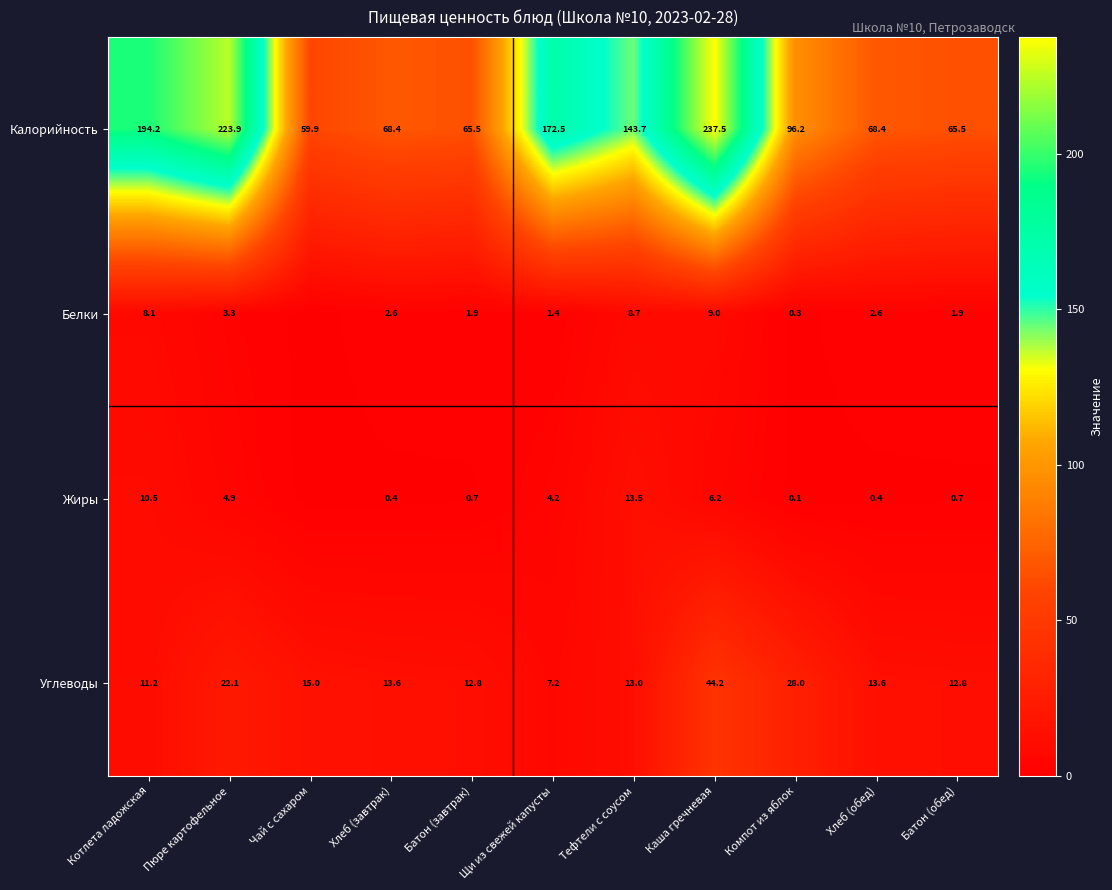

At Компот из яблок, list the series in order from smallest to largest.

Жиры, Белки, Углеводы, Калорийность